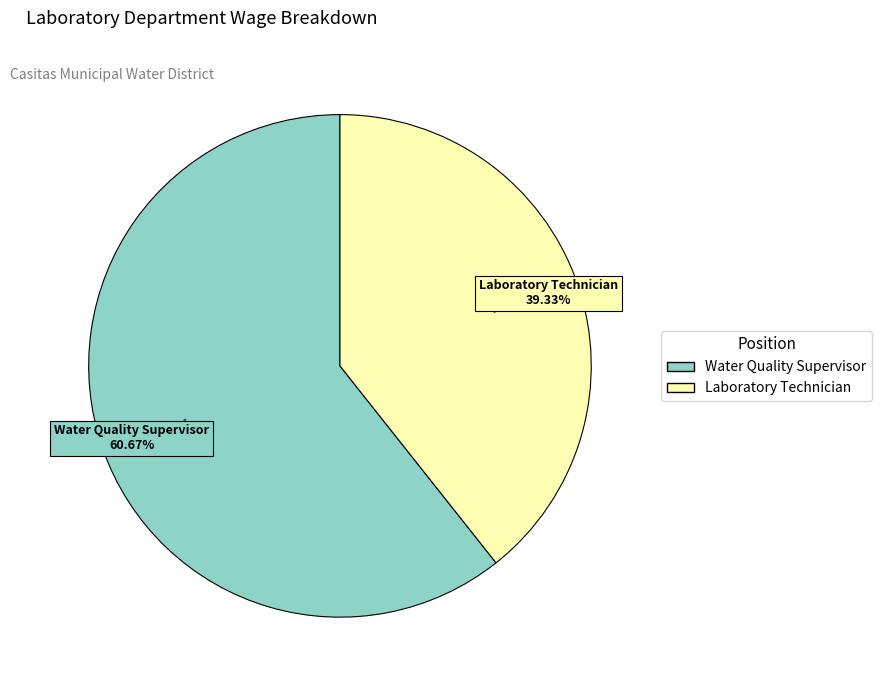

Which category has the smallest portion of the pie?

Laboratory Technician